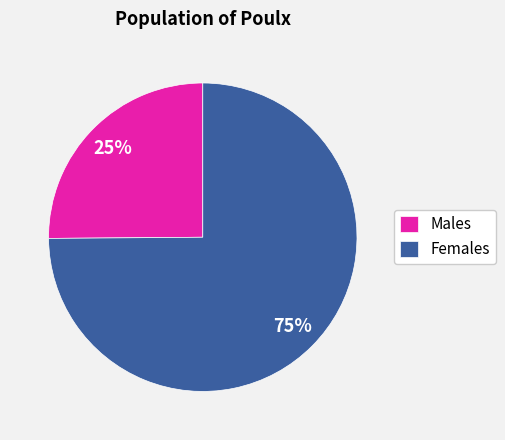

To the nearest percent, what is the average slice percentage?

50%